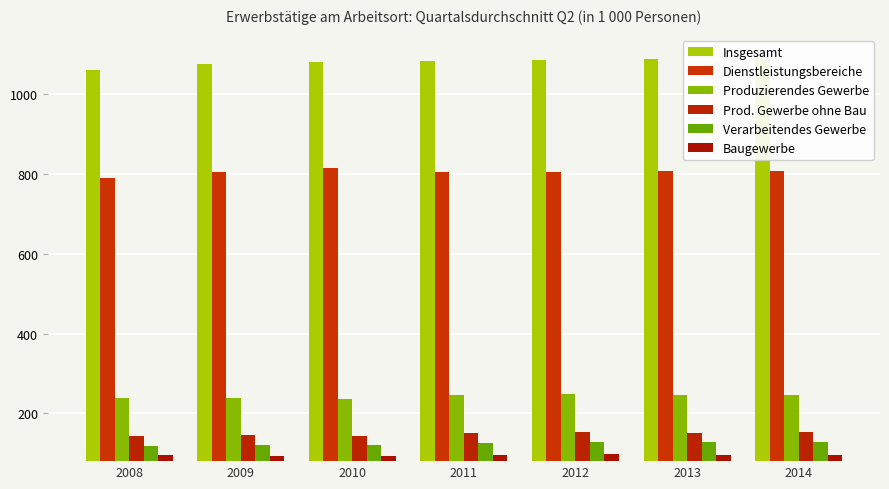

What is the difference between the highest and lowest values at 2008?

966.0